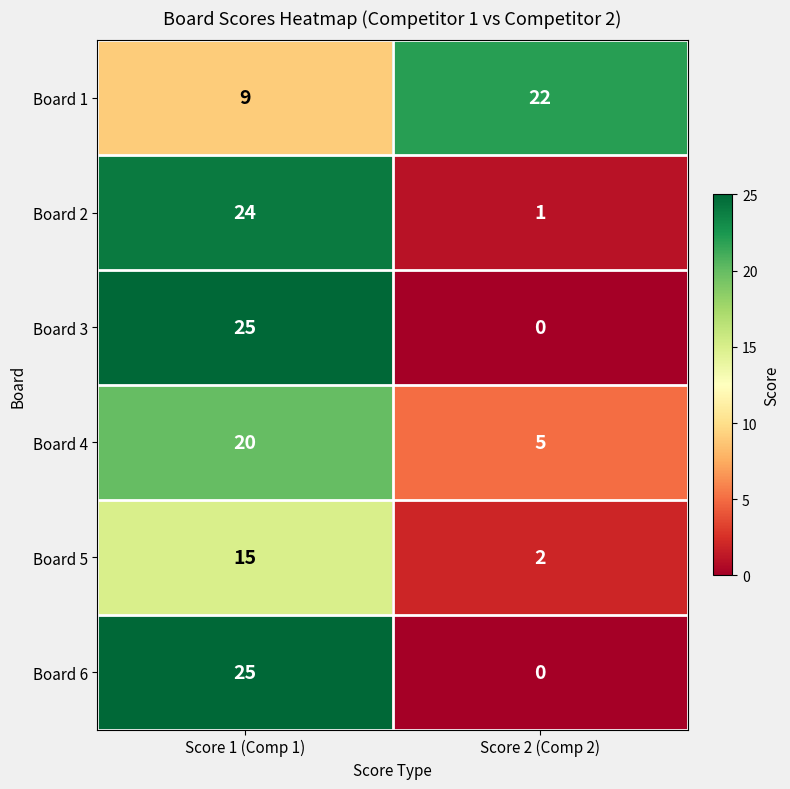

Which label corresponds to the smallest value in the chart?

Score 2 (Comp 2)